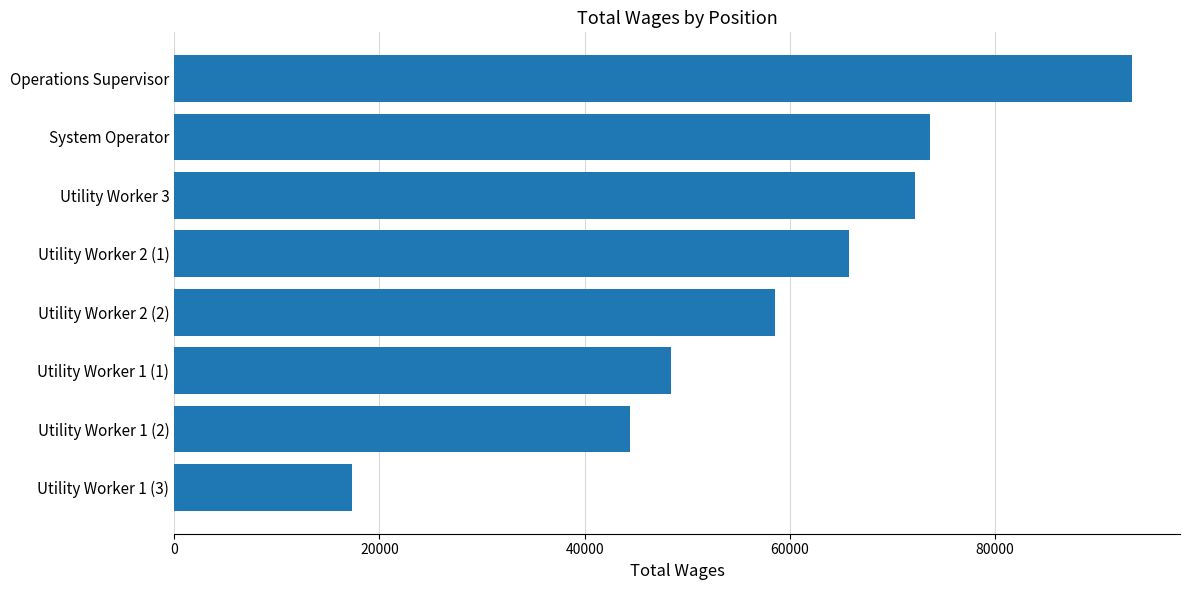

List the labels in order of value, largest first.

Operations Supervisor, System Operator, Utility Worker 3, Utility Worker 2 (1), Utility Worker 2 (2), Utility Worker 1 (1), Utility Worker 1 (2), Utility Worker 1 (3)